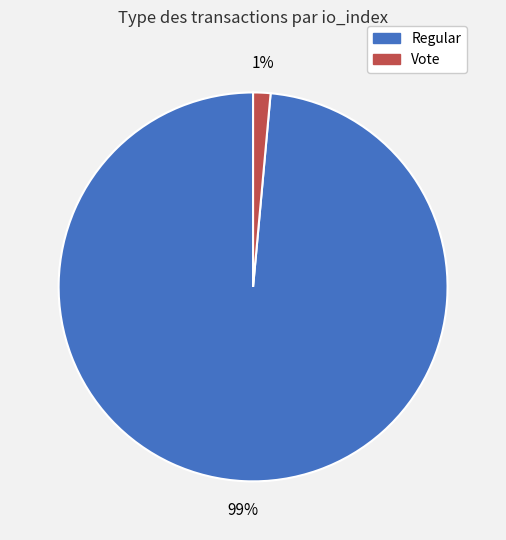

Is there a majority slice in this chart?

Yes